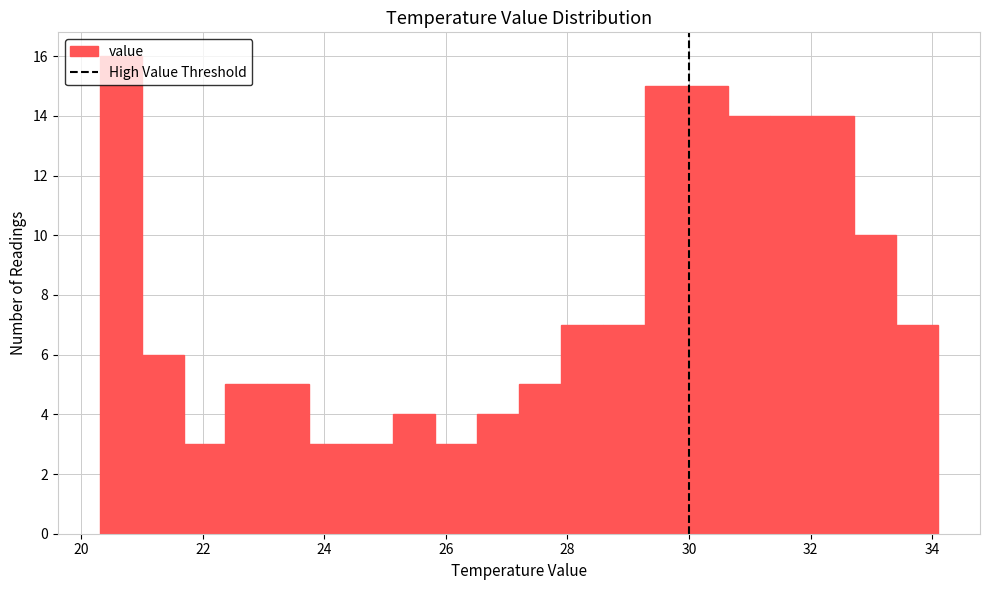

Read against the x-axis, roughly where is the centre of the tallest bar?

20.6